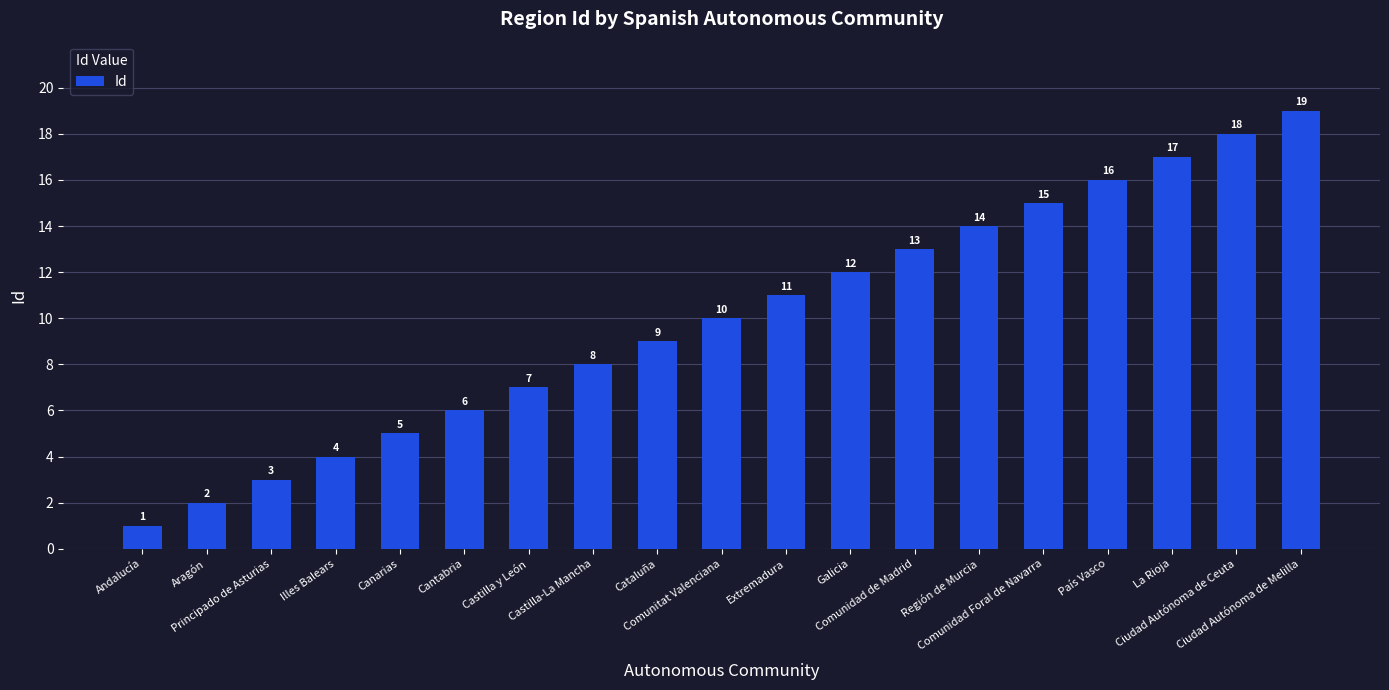

What is the average value?

10